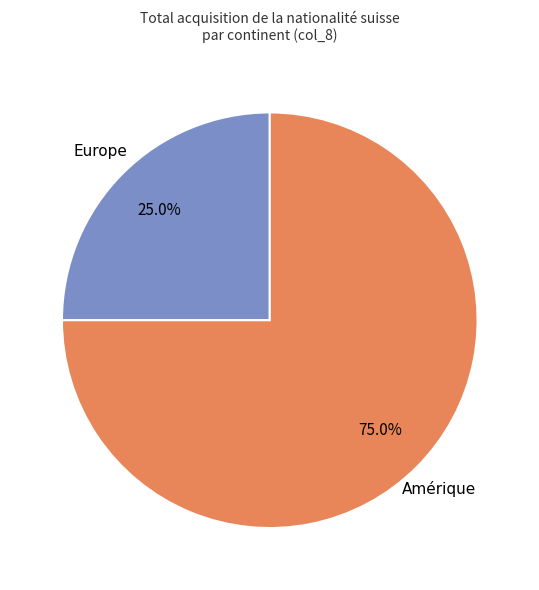

Count the number of slices in the pie.

2